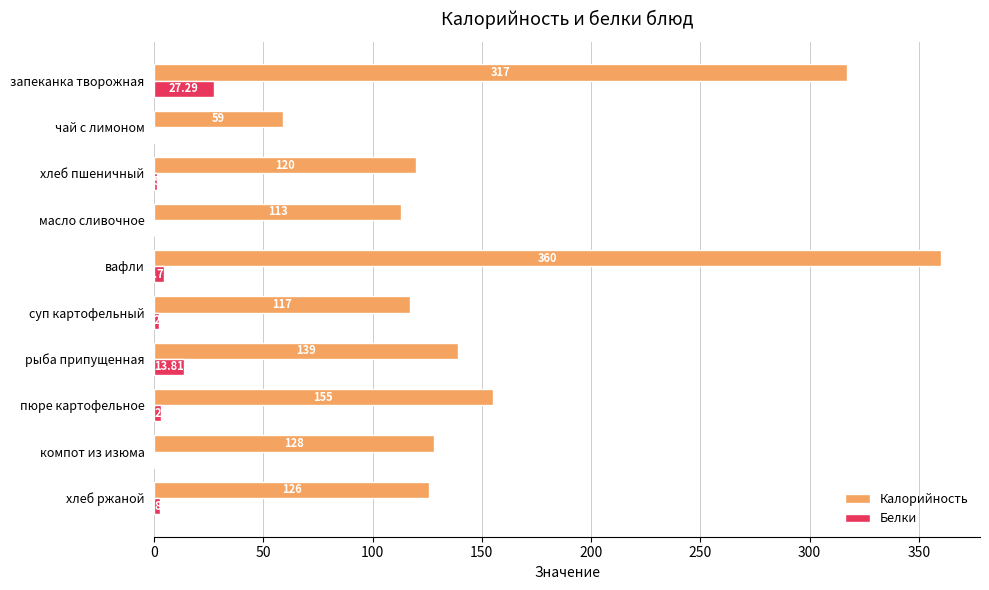

At which category does the chart reach its peak across all series?

вафли